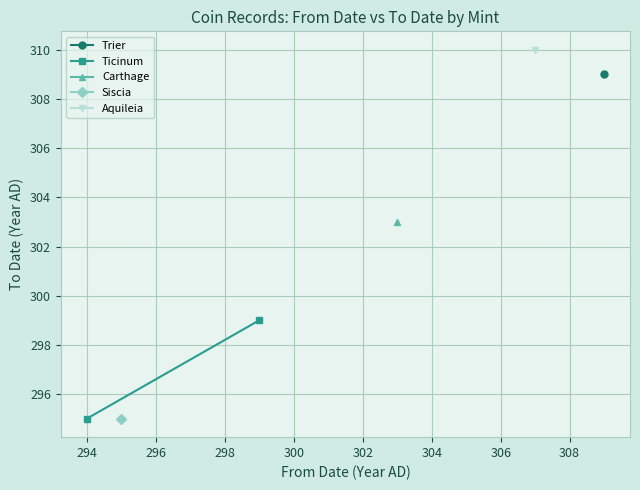

What is the value of the 1st point from the left?

295